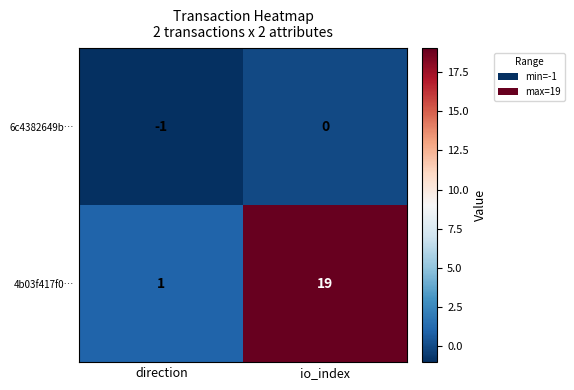

Reading left to right, transcribe all the data shown in this chart.

6c4382649b…: direction=-1	io_index=0
4b03f417f0…: direction=1	io_index=19